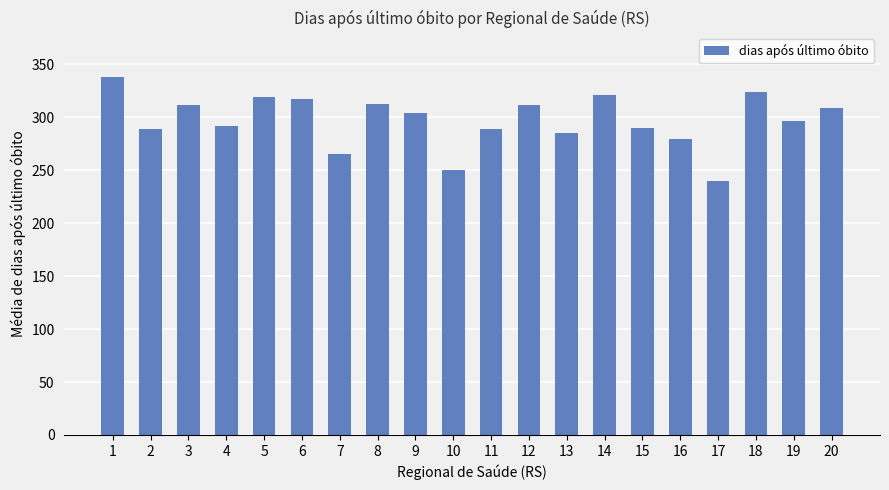

What is the approximate value at 17?

240